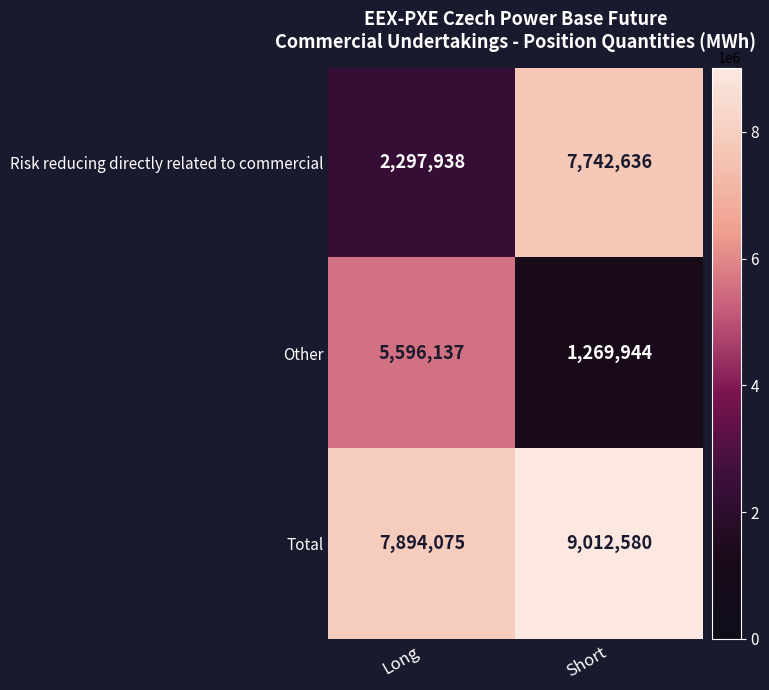

What value does the Other series have at Short, to the nearest 50?

1269950